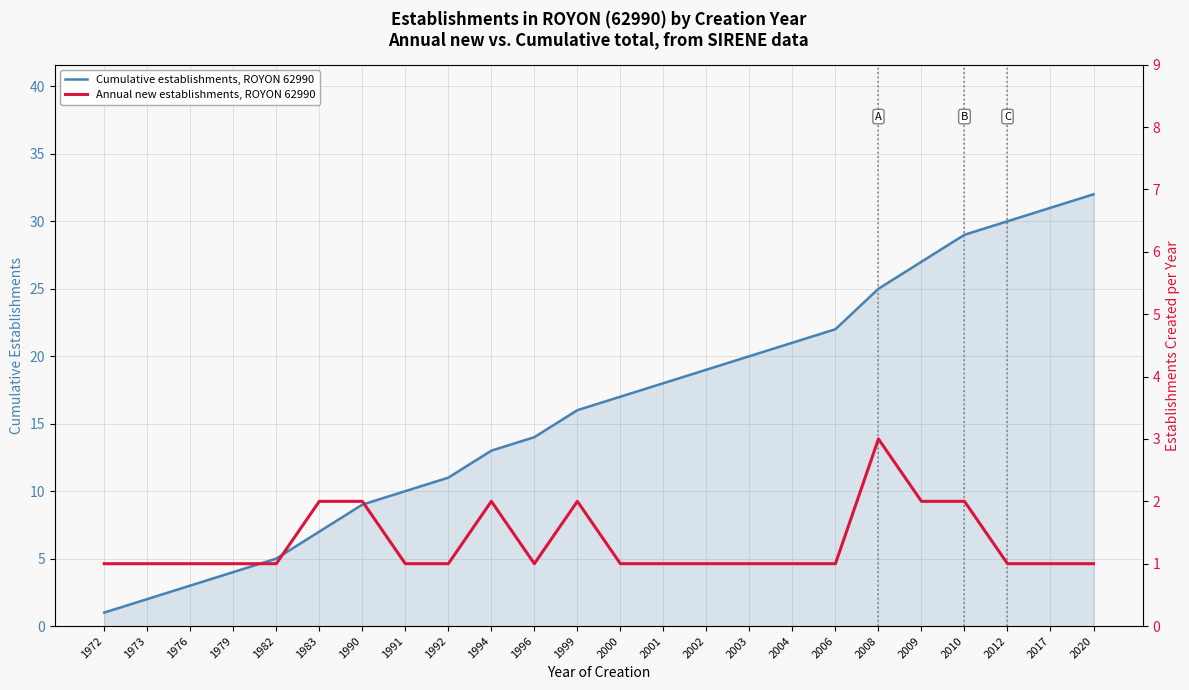

What is the average value of the Cumulative establishments, ROYON 62990 series?

16